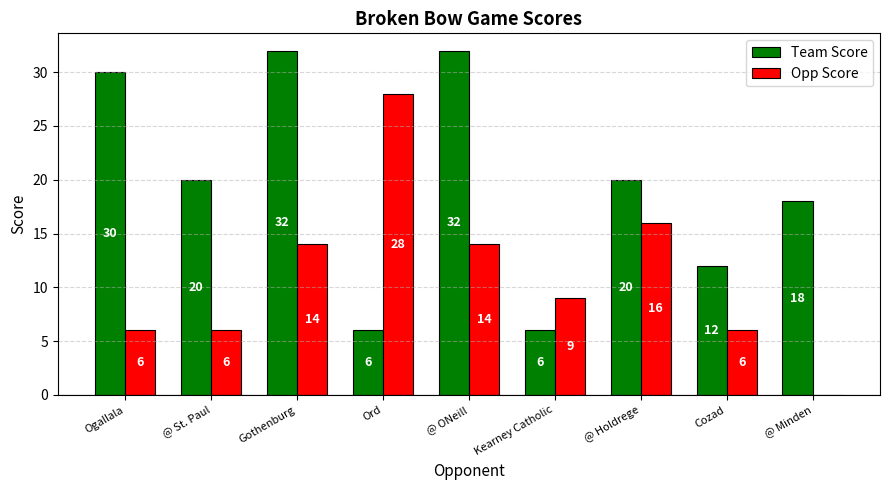

Reading left to right, transcribe all the data shown in this chart.

Team Score: 30	20	32	6	32	6	20	12	18
Opp Score: 6	6	14	28	14	9	16	6	0